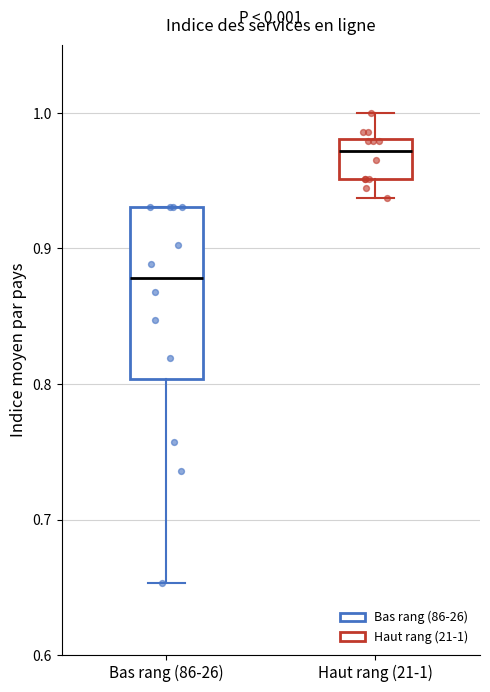

Reading left to right, transcribe this box plot: for each box, give where its median line is, the range the box spans, and where its two whiskers end, as read against the y-axis. The values are not printed on the chart, so give them approximately, as read against the axis.

Bas rang (86-26): median 0.88, box 0.80 to 0.93, whiskers 0.65 to 0.93
Haut rang (21-1): median 0.97, box 0.95 to 0.98, whiskers 0.94 to 1.00